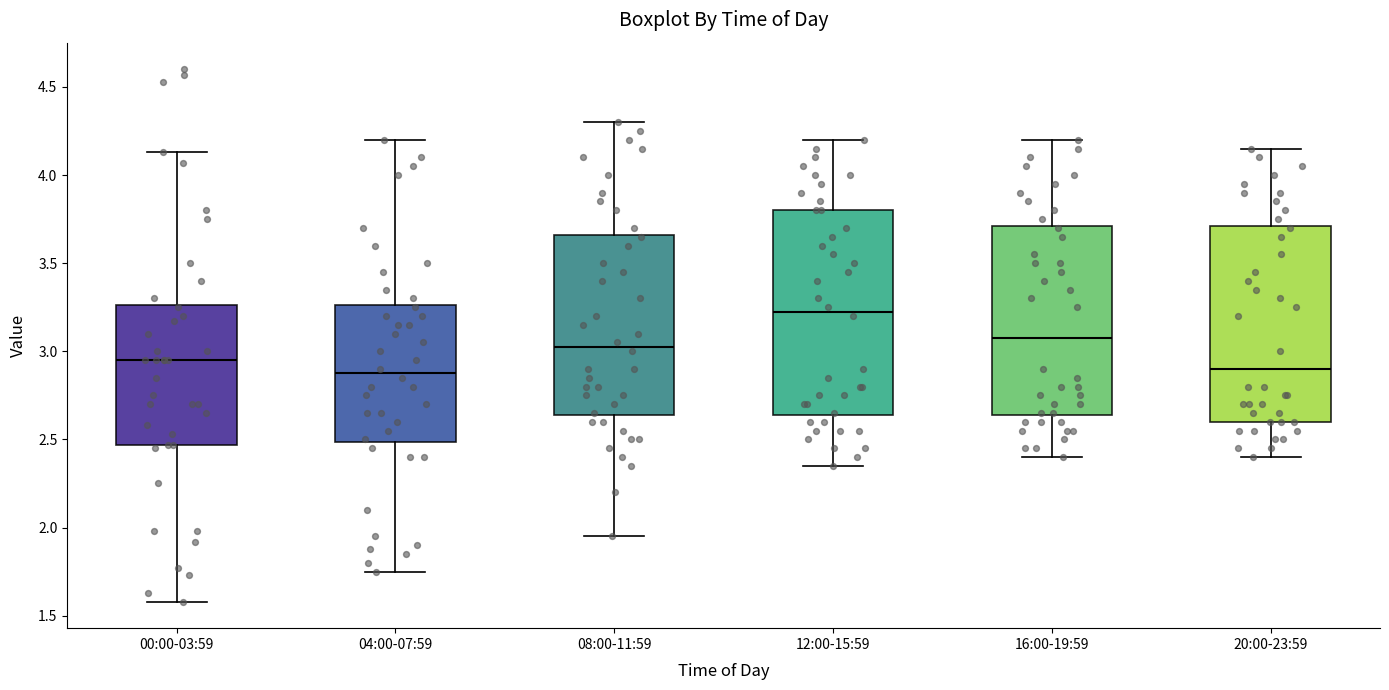

Reading left to right, read every box against the y-axis: the position of its median line, the range the box covers, and the ends of its whiskers. The values are not printed on the chart, so give them approximately, as read against the axis.

00:00-03:59: median 2.95, box 2.45 to 3.25, whiskers 1.60 to 4.15
04:00-07:59: median 2.90, box 2.50 to 3.25, whiskers 1.75 to 4.20
08:00-11:59: median 3.05, box 2.65 to 3.65, whiskers 1.95 to 4.30
12:00-15:59: median 3.25, box 2.65 to 3.80, whiskers 2.35 to 4.20
16:00-19:59: median 3.10, box 2.65 to 3.70, whiskers 2.40 to 4.20
20:00-23:59: median 2.90, box 2.60 to 3.70, whiskers 2.40 to 4.15